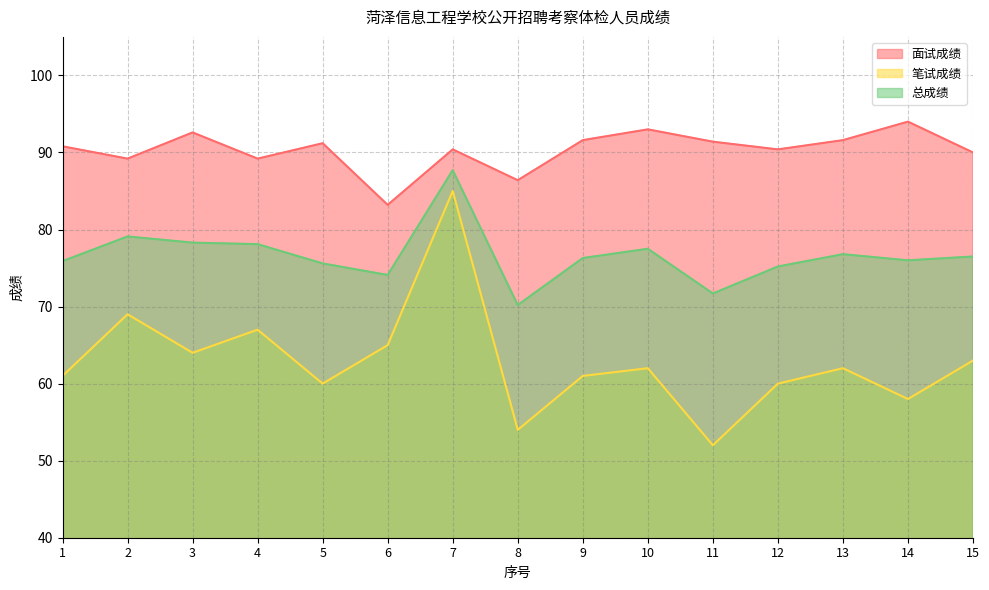

Which series has the largest total across all categories?

面试成绩